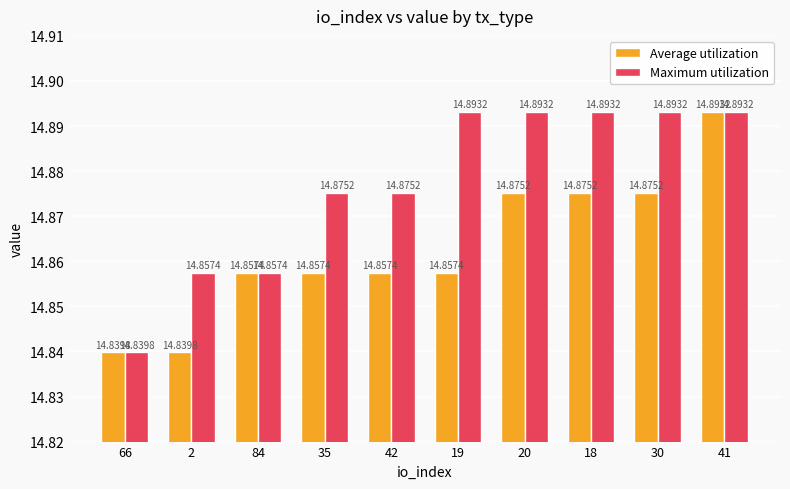

Between 35 and 18, which series saw the biggest shift?

Maximum utilization